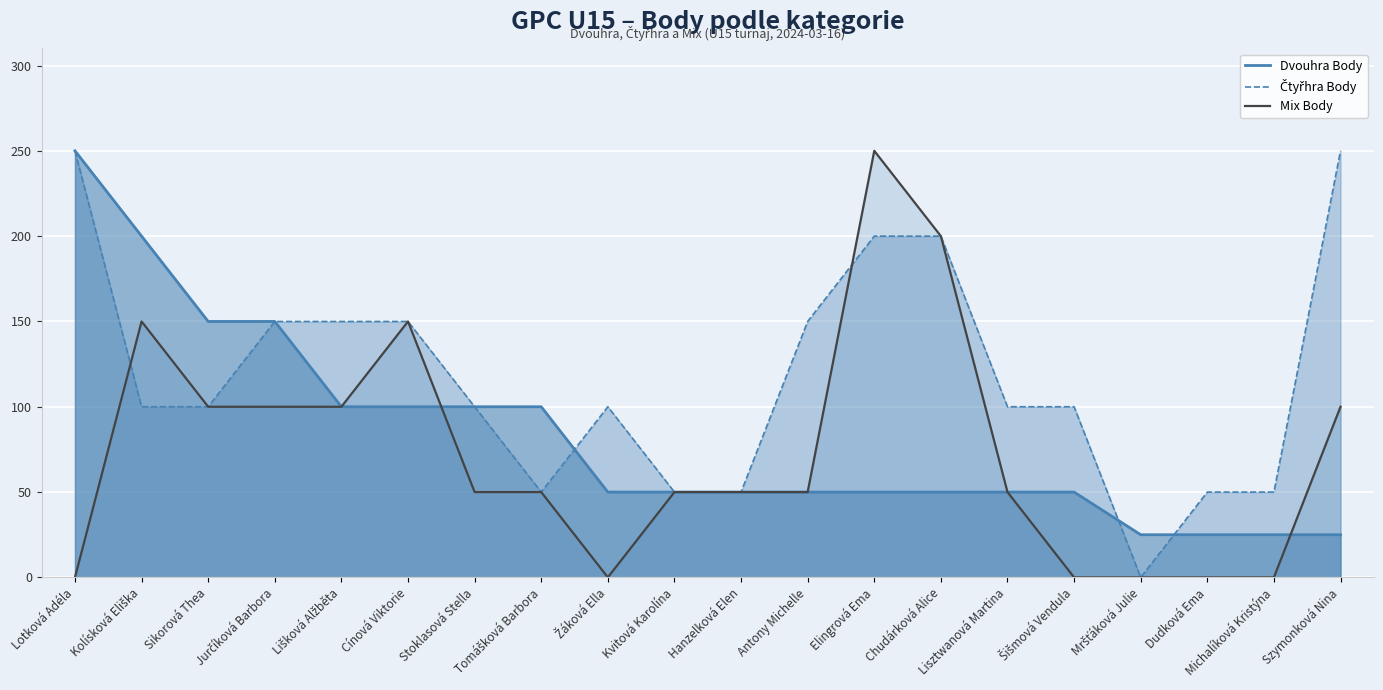

At which label does Čtyřhra Body reach its peak?

Lotková Adéla